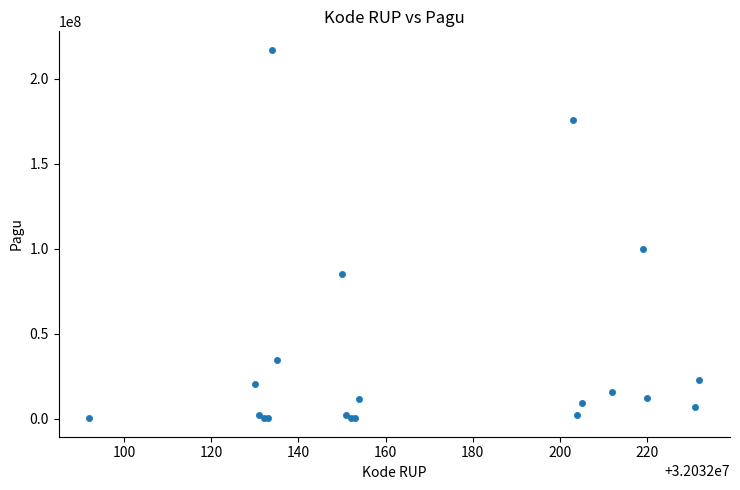

What Y value in the scatter plot is closest to 108800000?

99958000